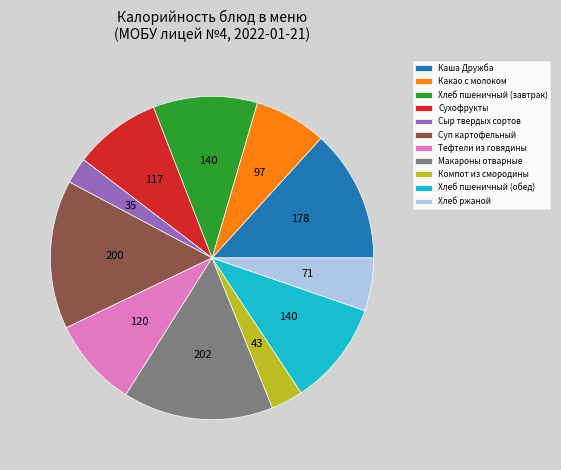

True or false: Тефтели из говядины accounts for 9% of the total.

True